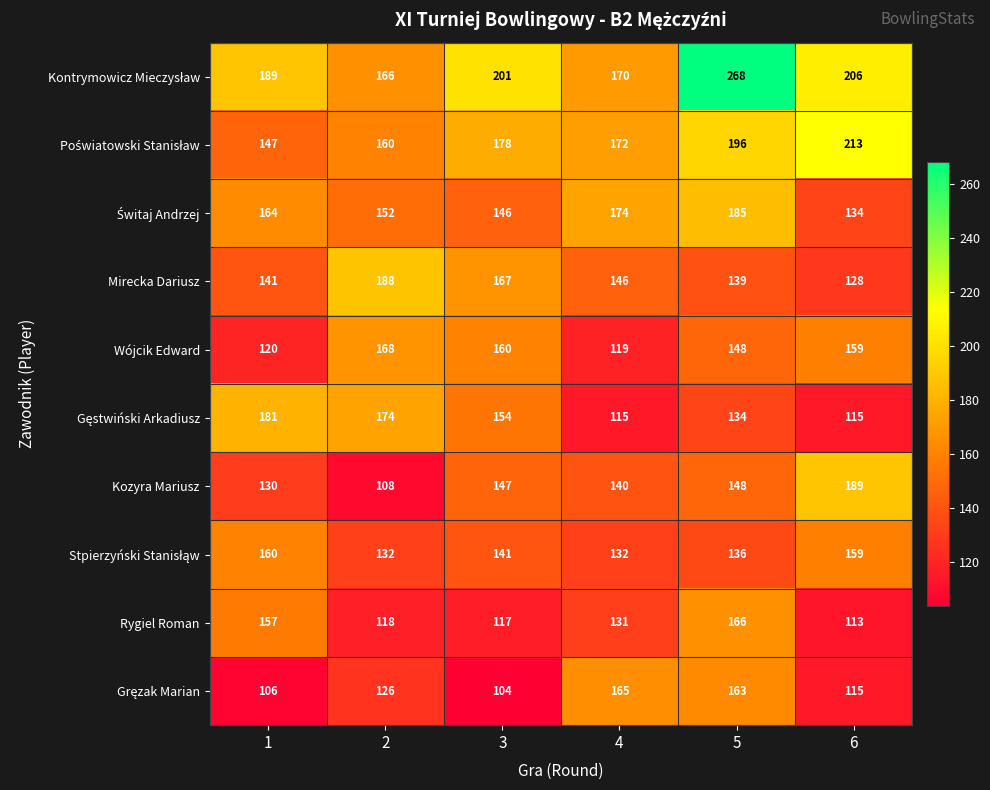

Which label corresponds to the smallest value in the chart?

3